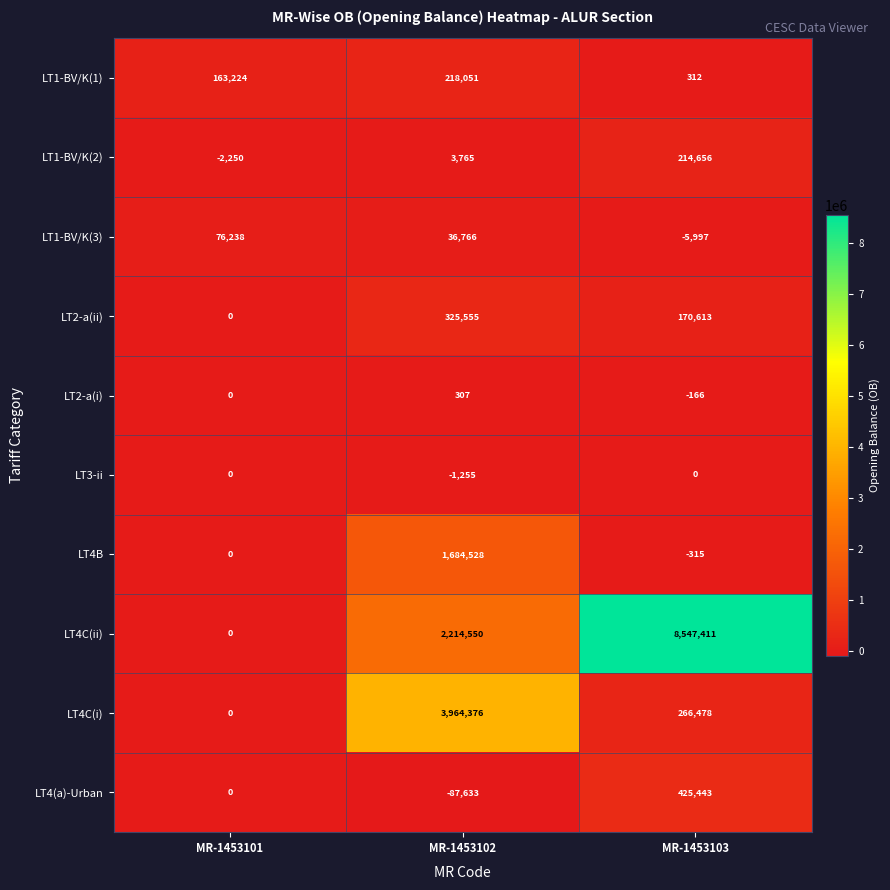

How many values in the LT2-a(i) series are below 0?

1